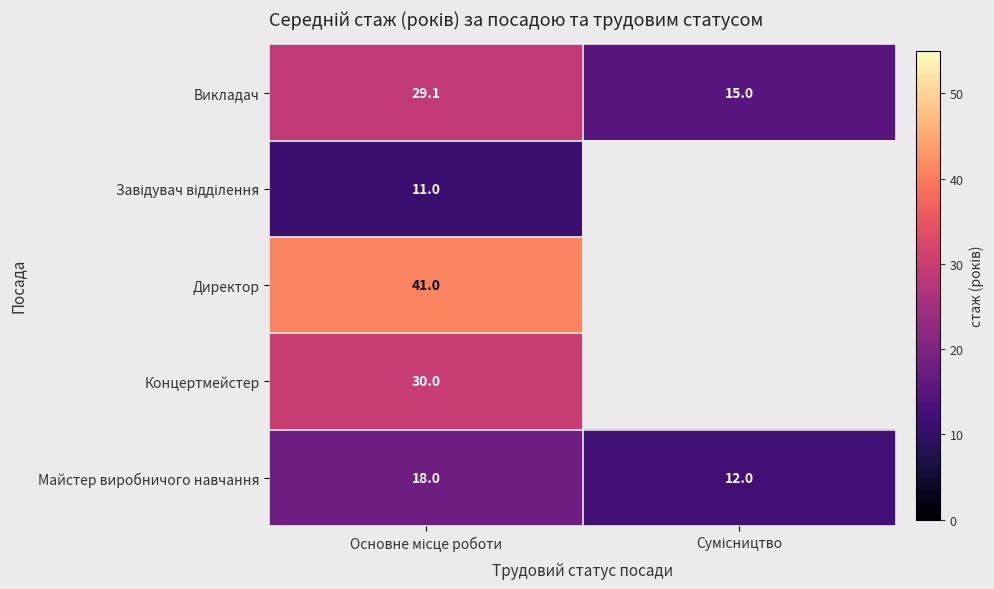

What is the average value of the Викладач series?

22.1